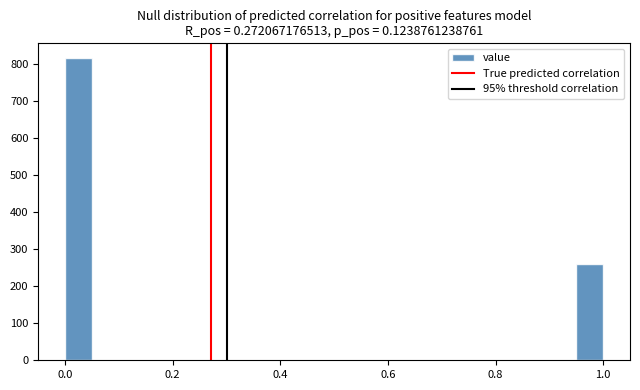

Read against the x-axis, roughly where is the centre of the tallest bar?

0.02